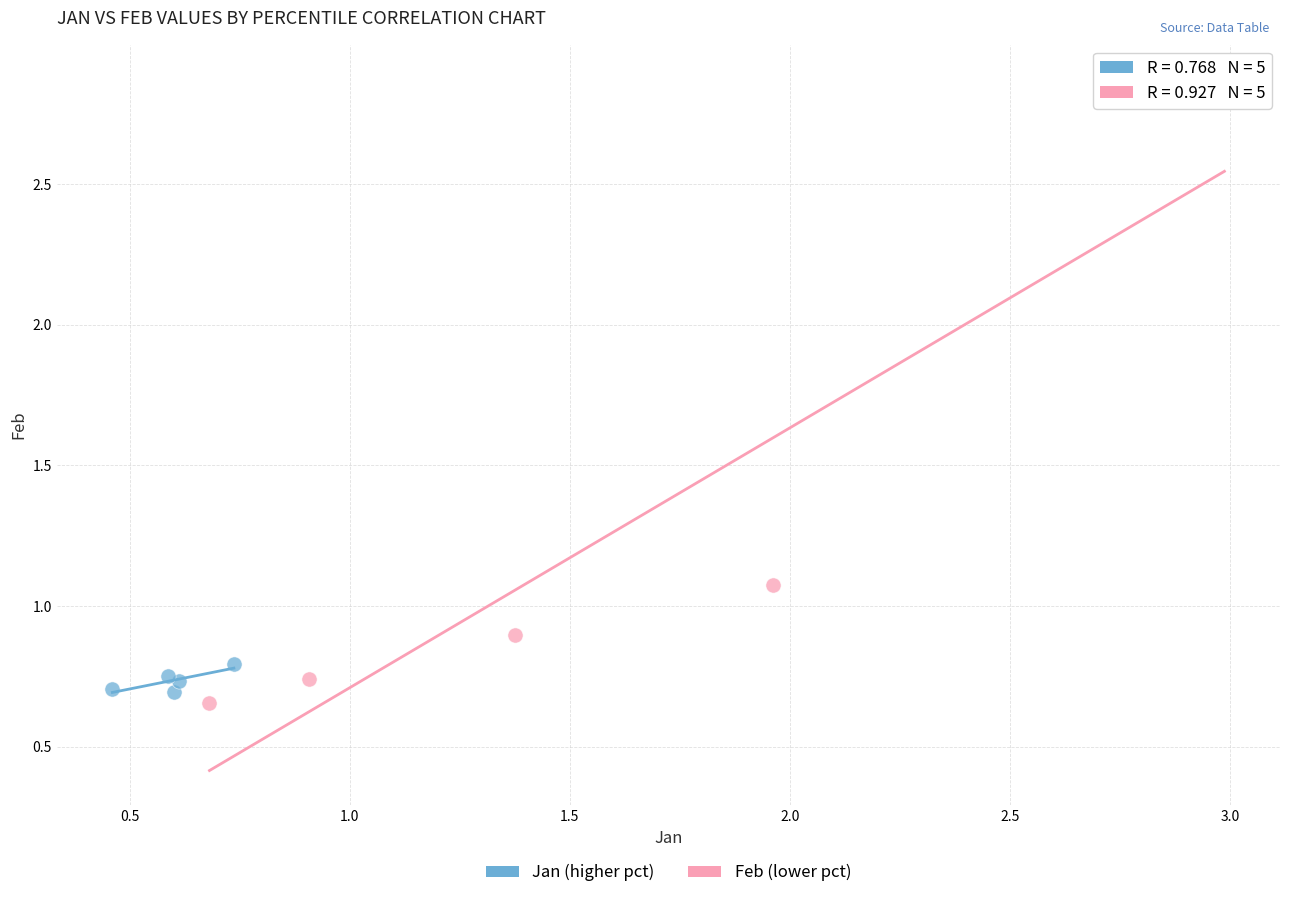

Which series reaches the maximum Y coordinate?

Feb (lower pct)